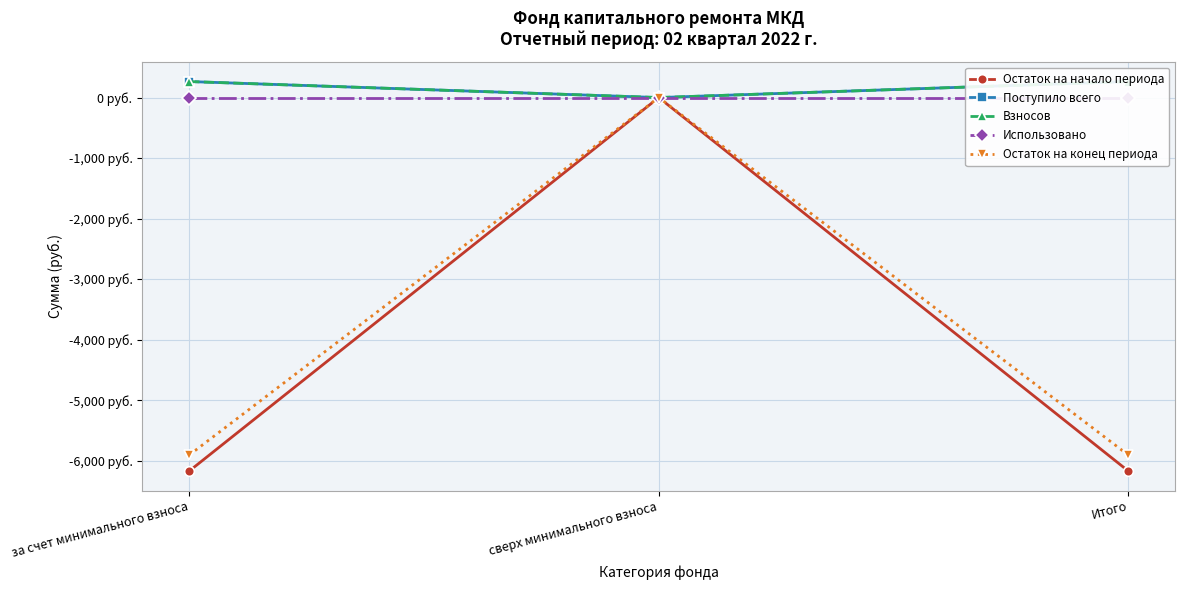

Between сверх минимального взноса and за счет минимального взноса, which is larger?

сверх минимального взноса